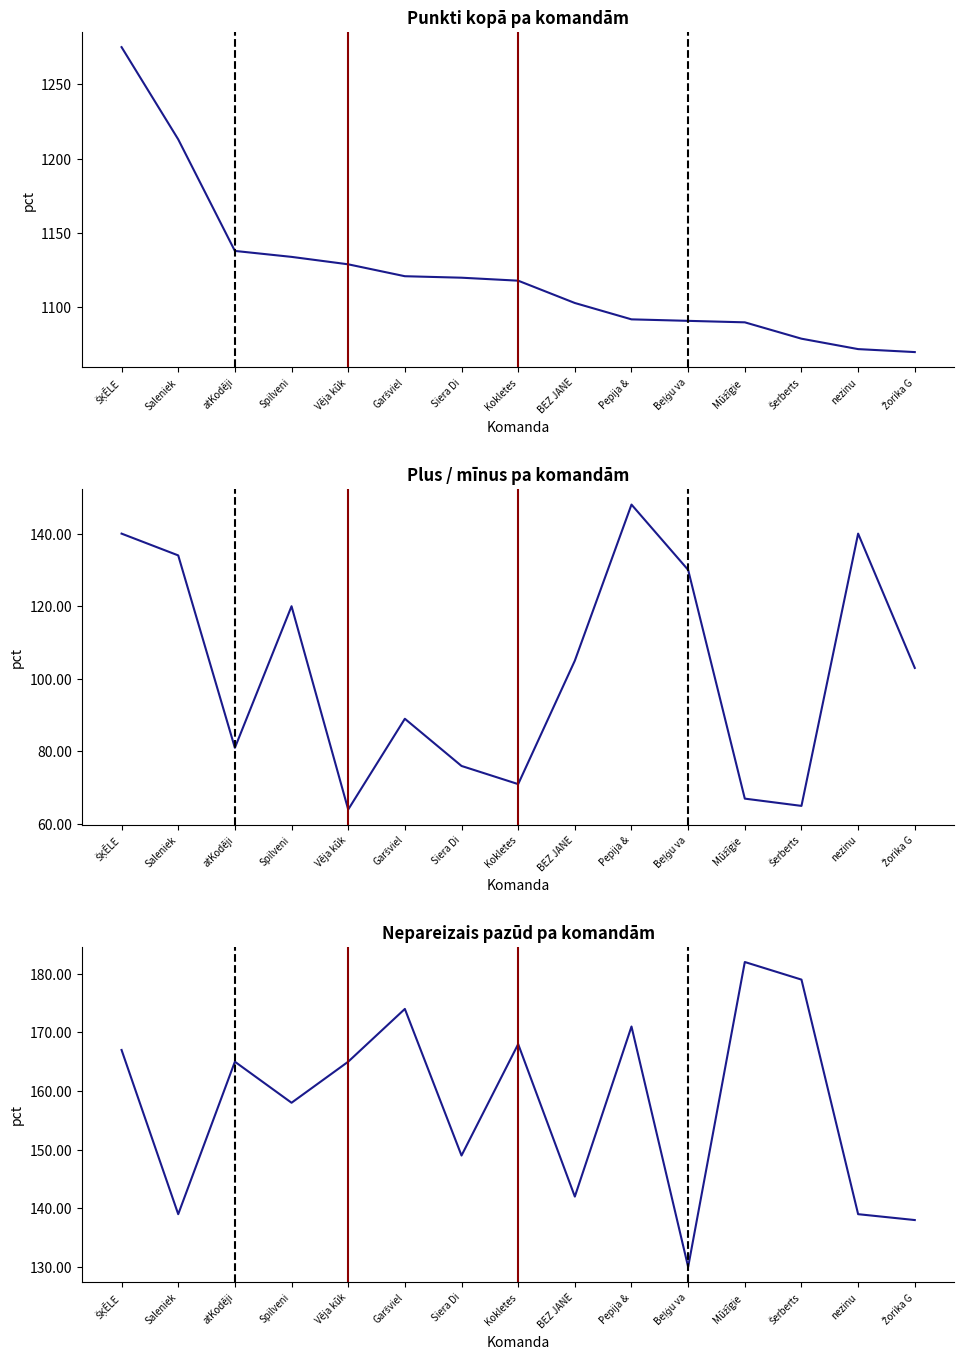

What is the label of the 15th point from the left?

Žorika G